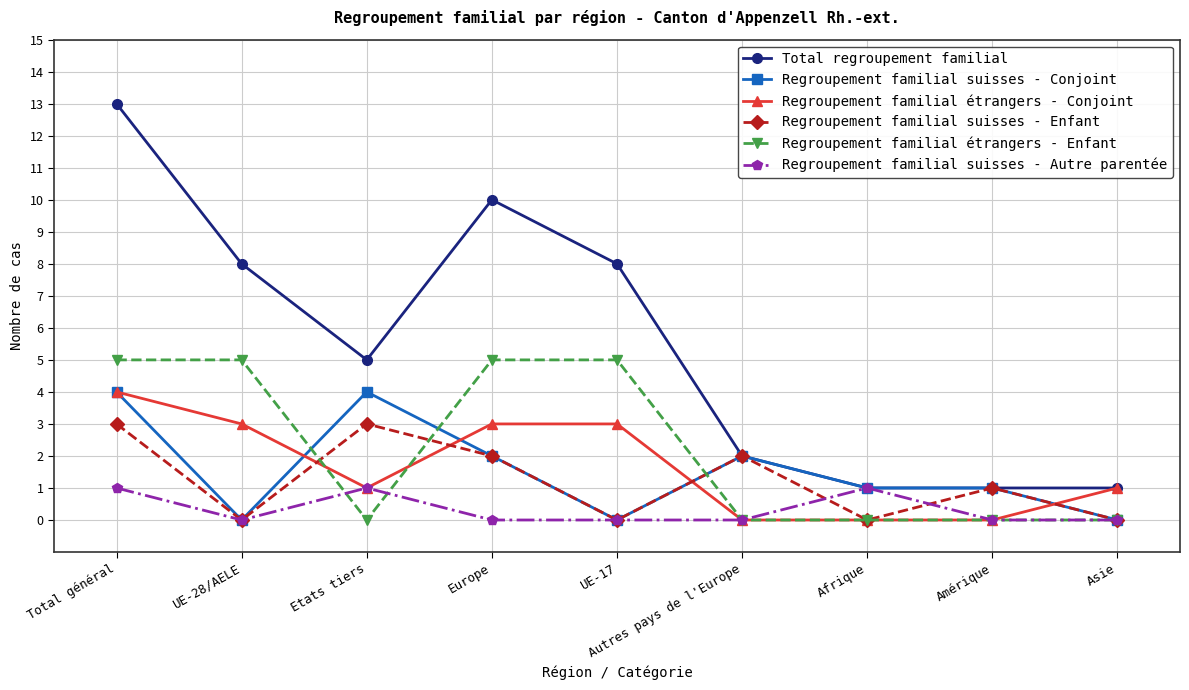

Which series has the widest spread of values?

Total regroupement familial